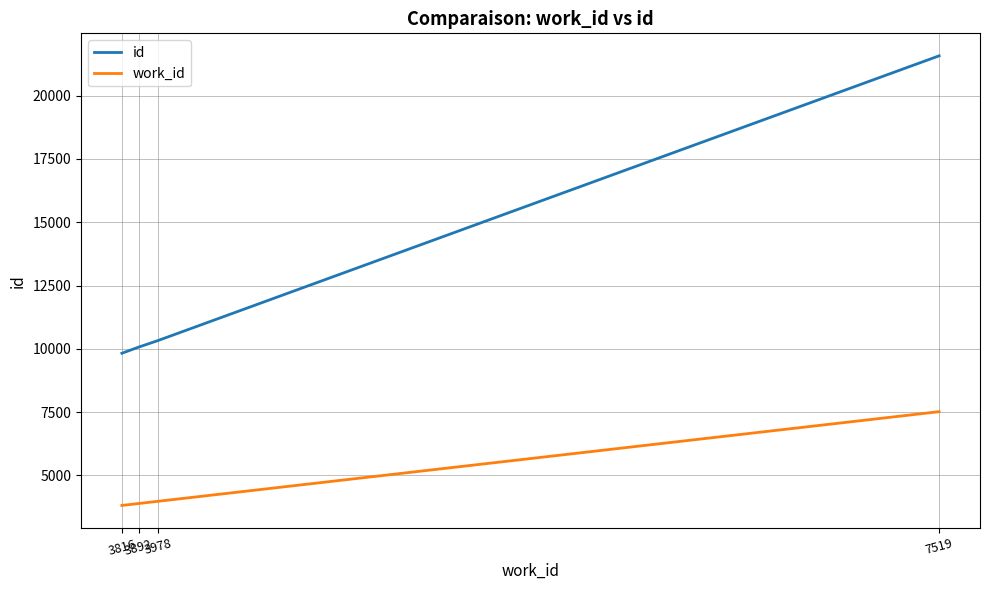

What is the greatest value displayed?

21570